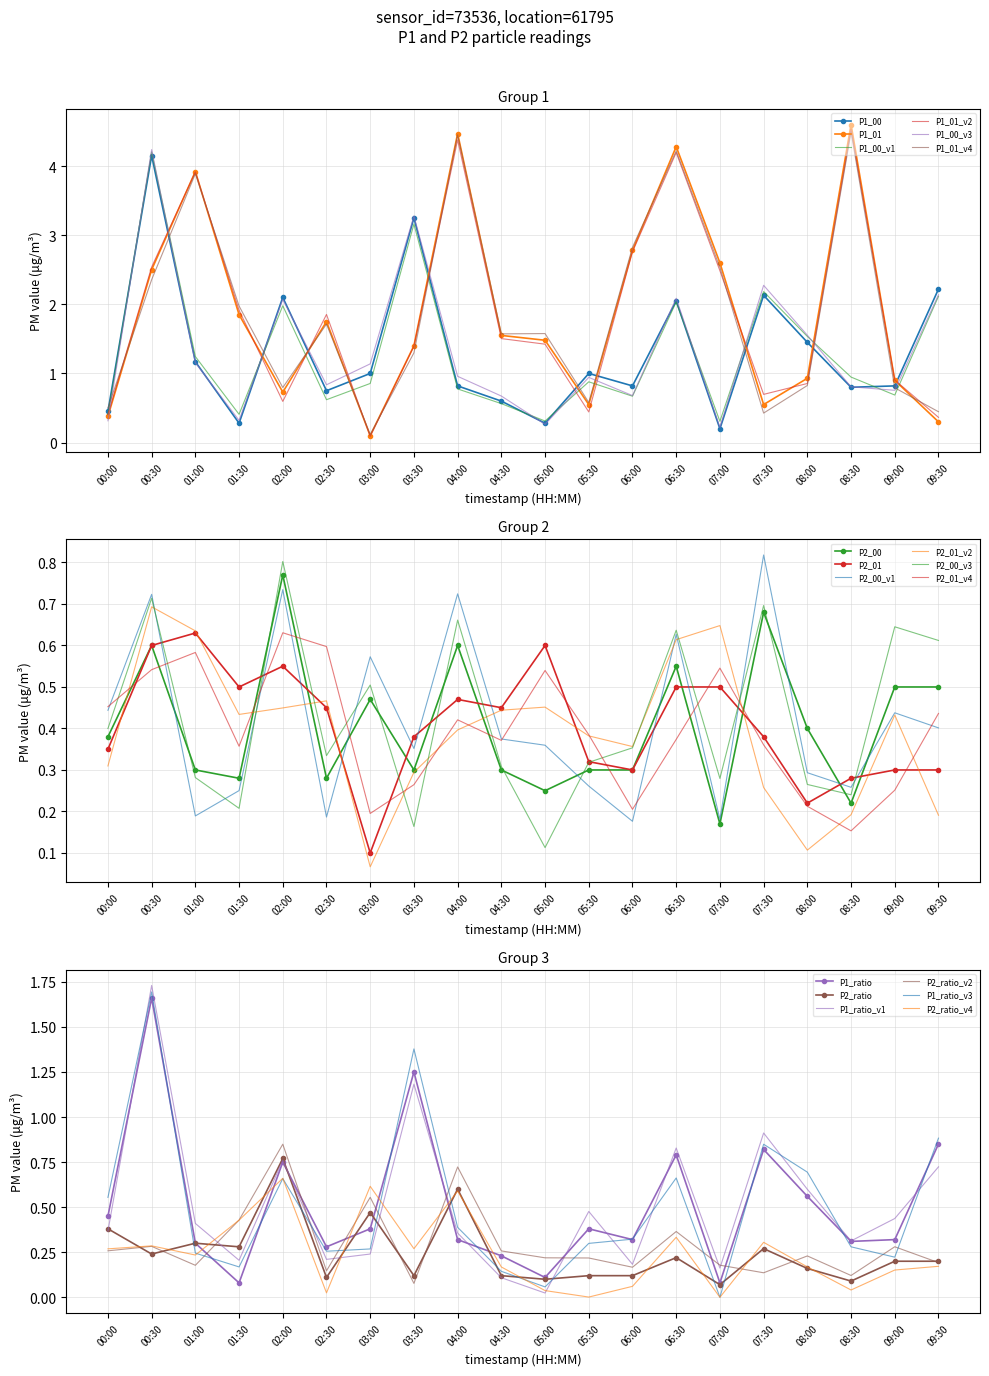

How many categories are shown in the chart?

20